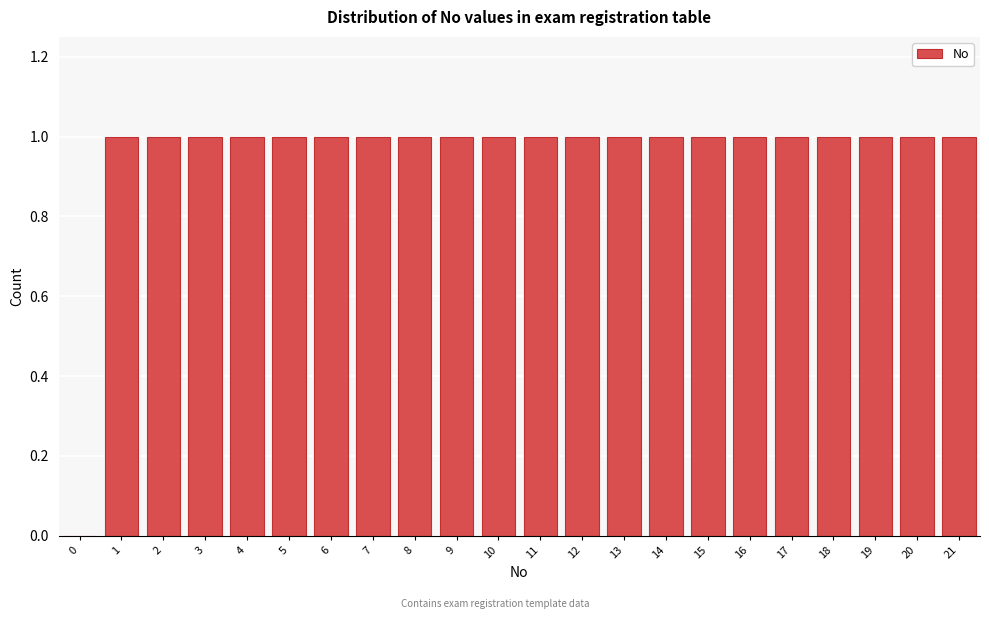

Reading left to right, transcribe all the data shown in this chart.

0=0	1=1	2=1	3=1	4=1	5=1	6=1	7=1	8=1	9=1	10=1	11=1	12=1	13=1	14=1	15=1	16=1	17=1	18=1	19=1	20=1	21=1